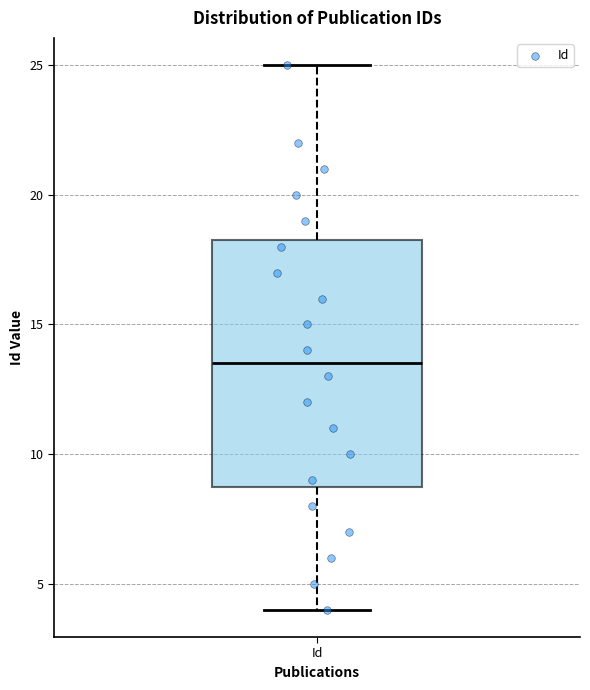

Read this box plot against the y-axis: the position of the median line, the range covered by the box, and the ends of both whiskers. The values are not printed on the chart, so give them approximately, as read against the axis.

median 13.5, box 9.0 to 18.5, whiskers 4.0 to 25.0